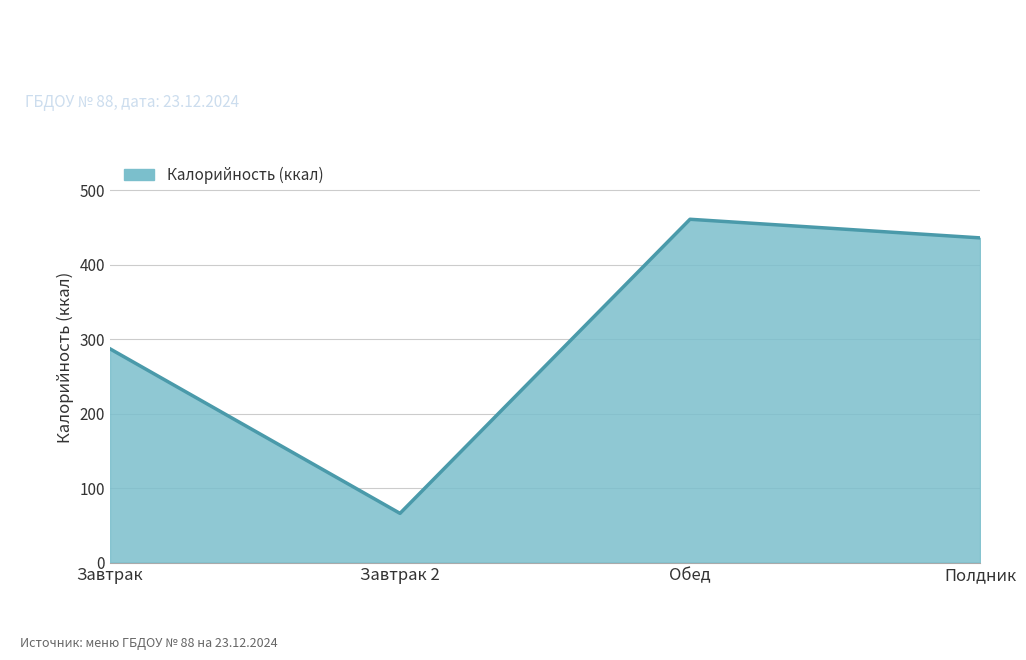

At which category does the data reach its first local peak?

Обед